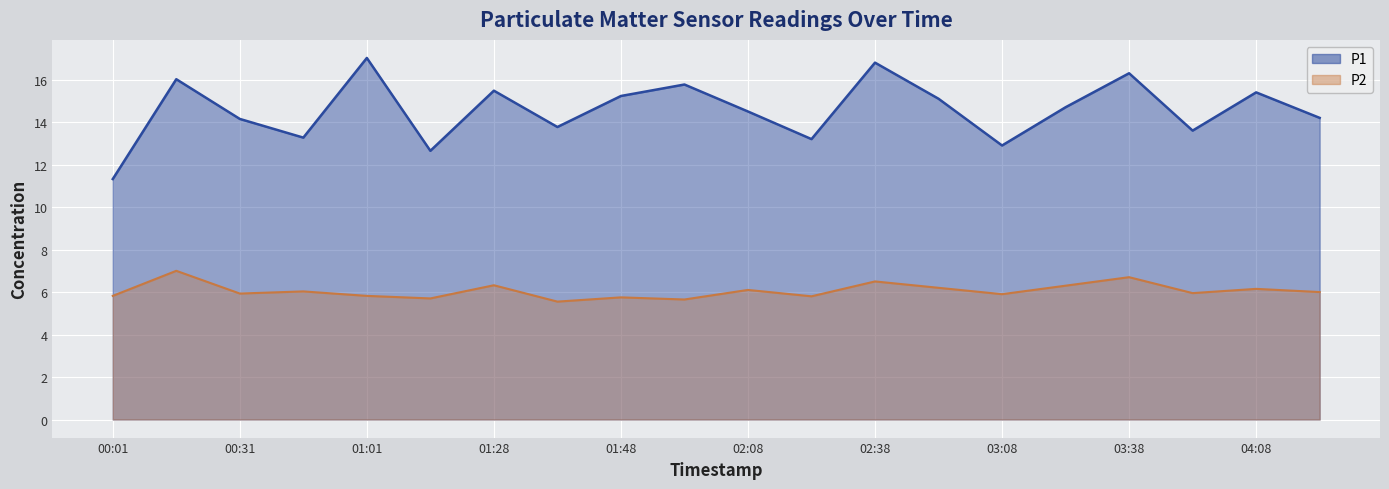

Reading right to left, what are all the values shown in this chart?

P1: 04:23=14.2	04:08=15.4	03:53=13.6	03:38=16.3	03:23=14.7	03:08=12.9	02:53=15.1	02:38=16.8	02:23=13.2	02:08=14.5	01:53=15.8	01:48=15.2	01:40=13.8	01:28=15.5	01:16=12.7	01:01=17.0	00:46=13.3	00:31=14.2	00:16=16.0	00:01=11.3
P2: 04:23=6.0	04:08=6.2	03:53=6.0	03:38=6.7	03:23=6.3	03:08=5.9	02:53=6.2	02:38=6.5	02:23=5.8	02:08=6.1	01:53=5.7	01:48=5.8	01:40=5.5	01:28=6.3	01:16=5.7	01:01=5.8	00:46=6.0	00:31=5.9	00:16=7.0	00:01=5.8